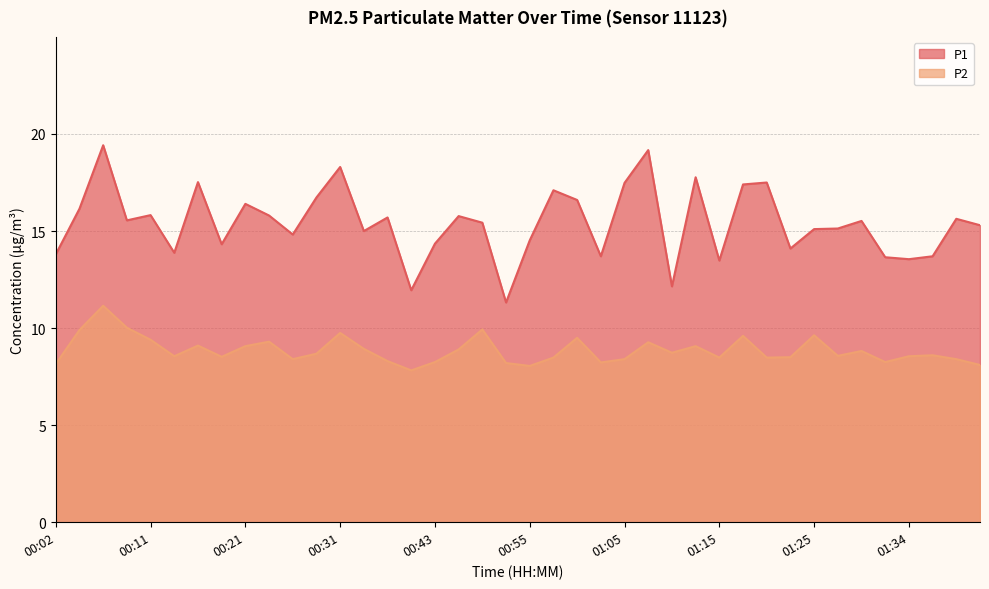

What is the label of the 6th point from the right?

01:29